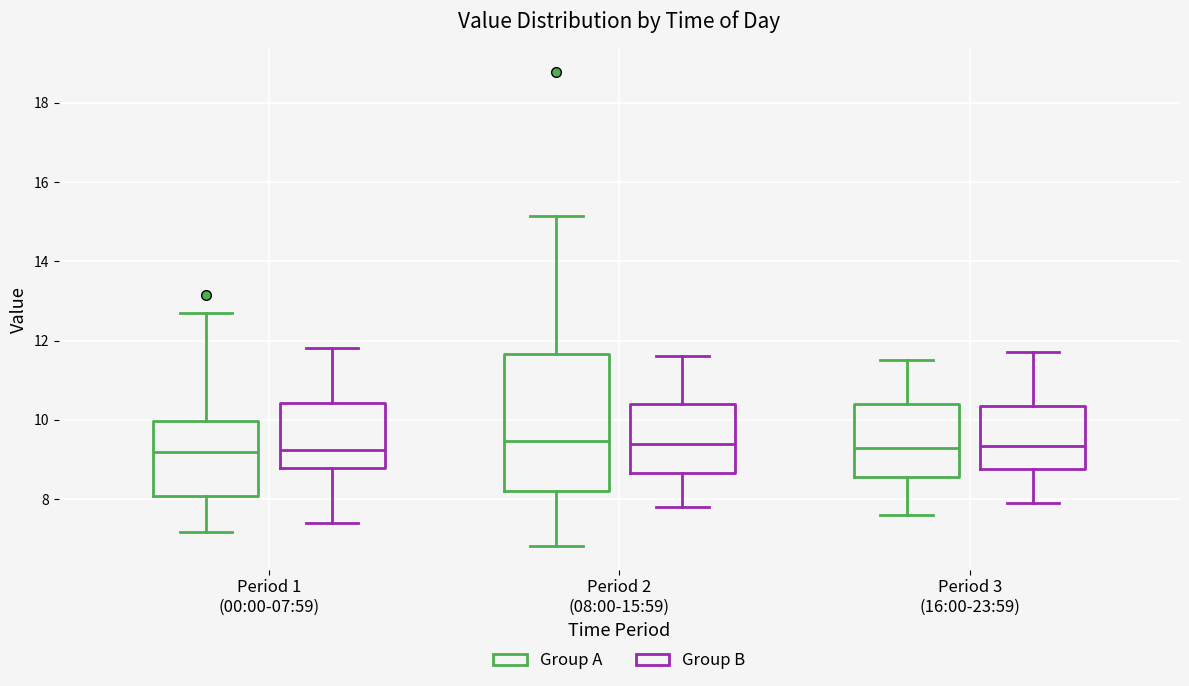

Comparing the boxes themselves (not the whiskers), which one is the tallest?

Period 2 (08:00-15:59) (Group A)